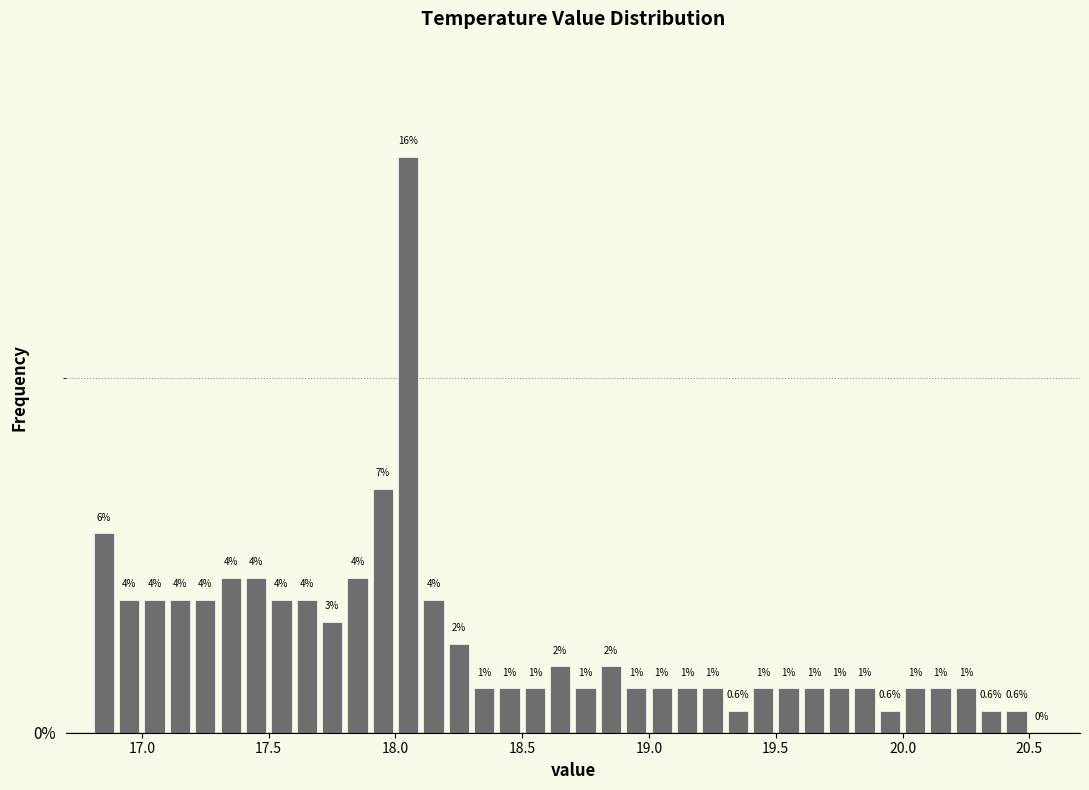

Around what value on the x-axis is the tallest bar? Give the approximate position of its centre, as read against the axis.

18.05